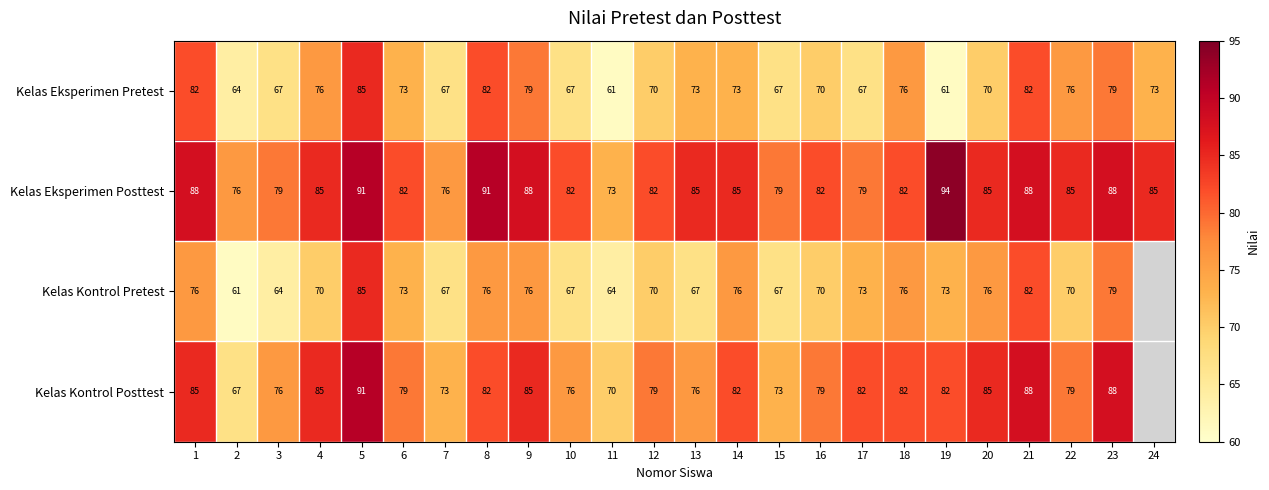

What is the difference between the highest and lowest values at 11?

12